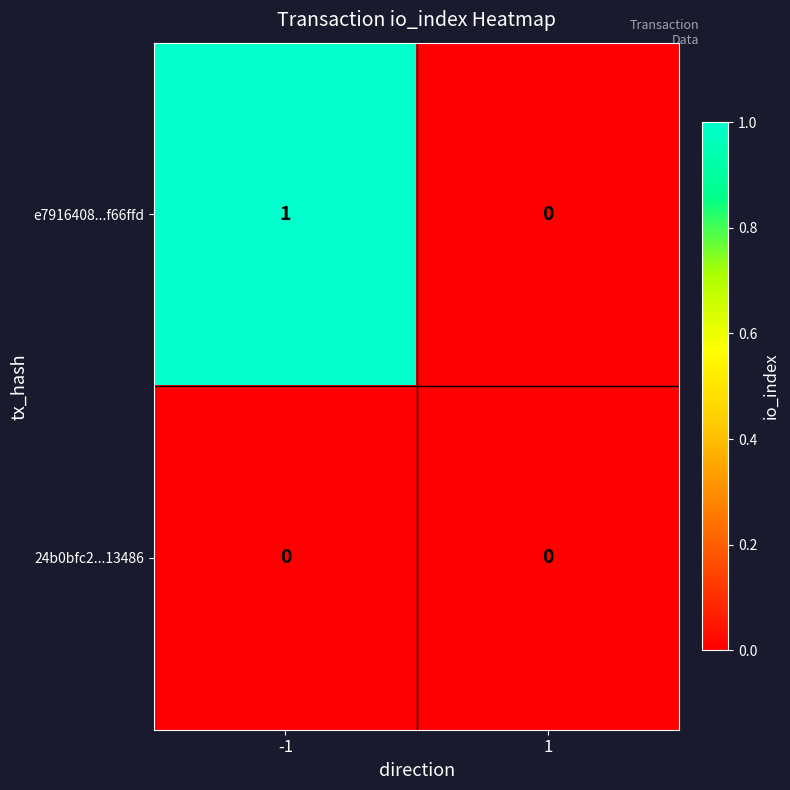

Rank the categories by e7916408...f66ffd value from highest to lowest.

-1, 1